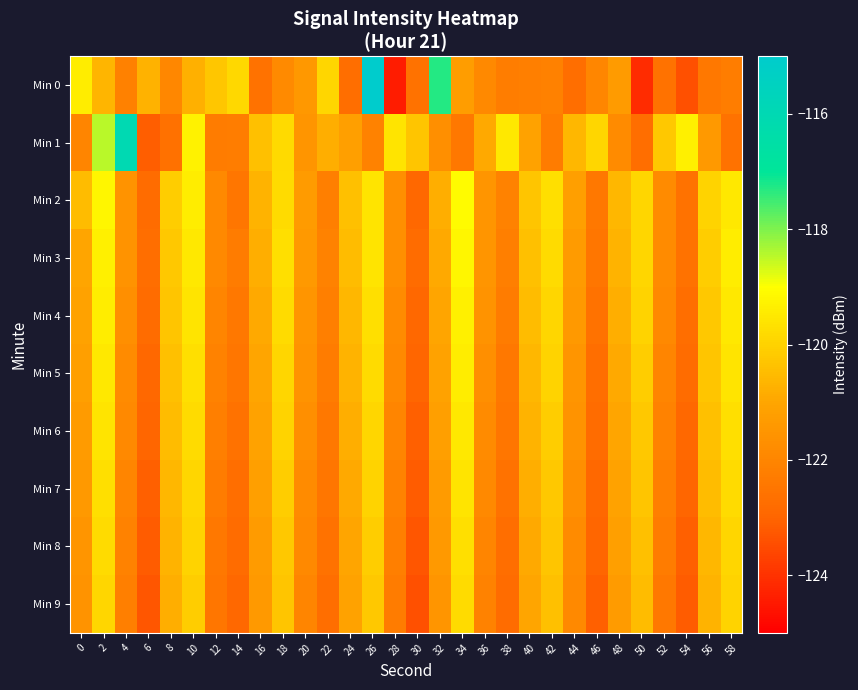

At which category does the chart reach its minimum across all series?

28